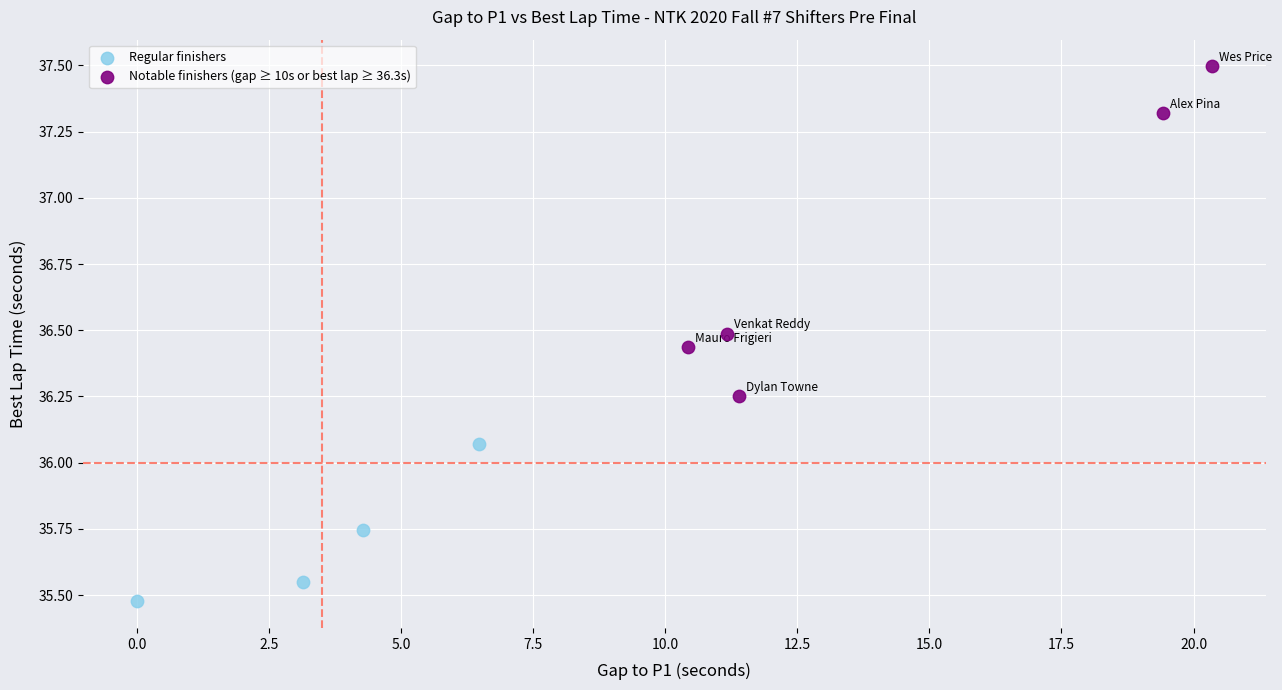

Which series has the largest Y range (max minus min)?

Notable finishers (gap ≥ 10s or best lap ≥ 36.3s)